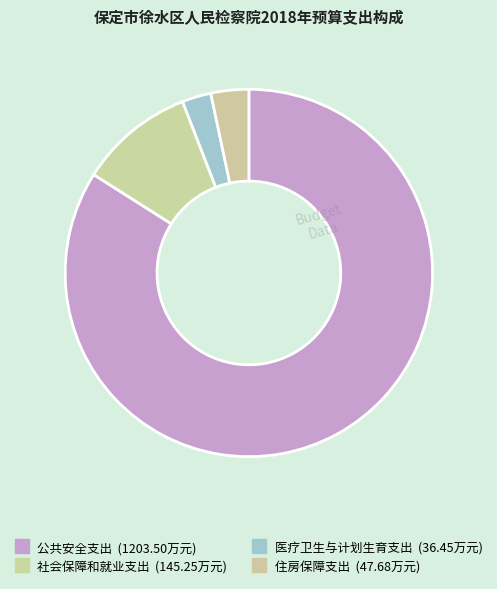

Which slice represents more than half of the pie?

公共安全支出